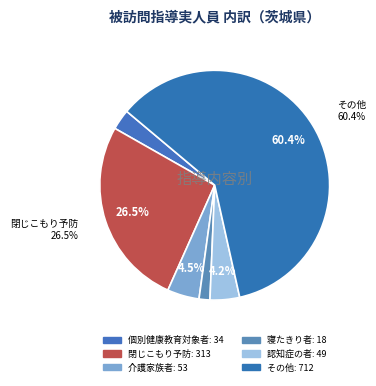

How many segments does this pie chart have?

6